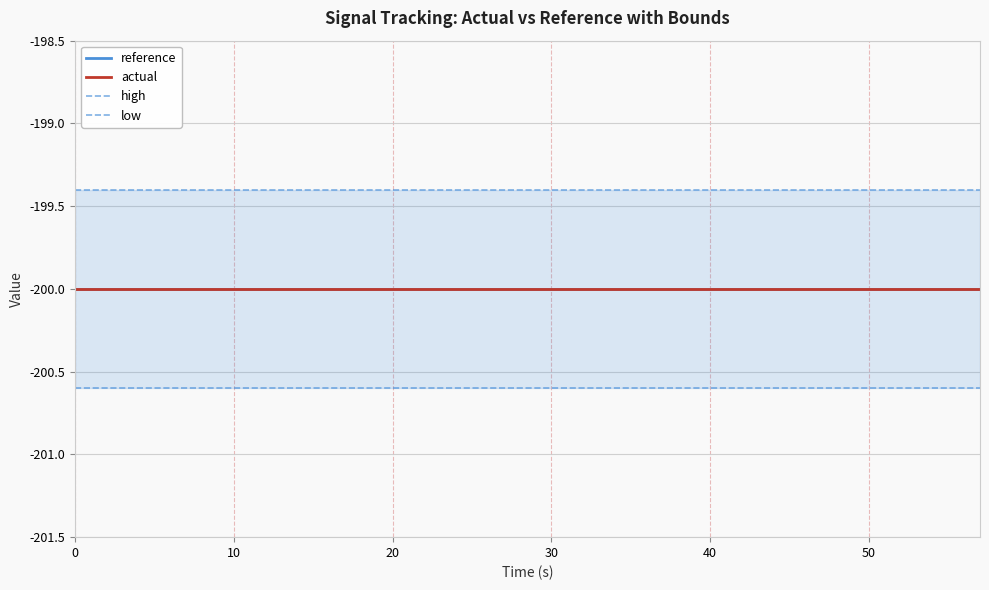

True or false: low and high cross at least once.

False